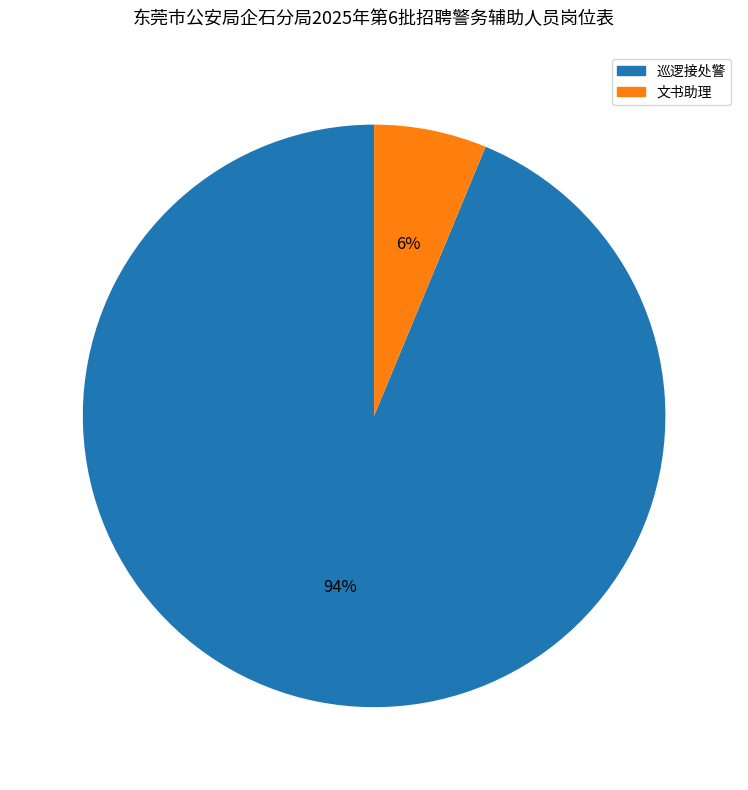

Is it true that 巡逻接处警 is 94% of the pie?

True